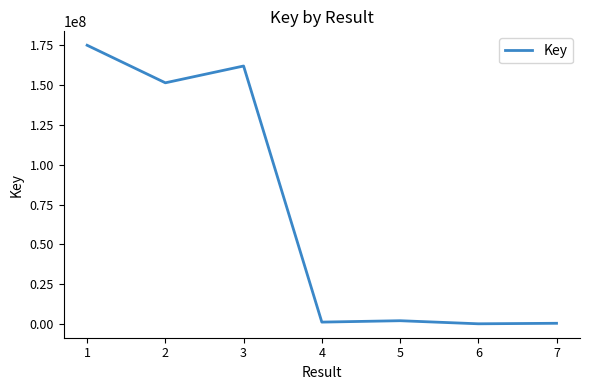

At which label does the data first exceed 1942744?

1